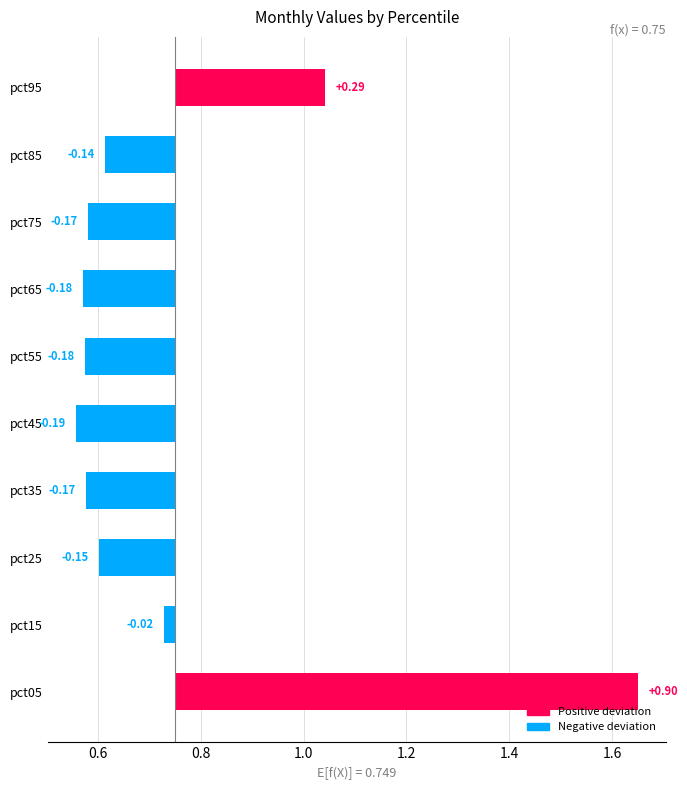

How many positive values are there?

2